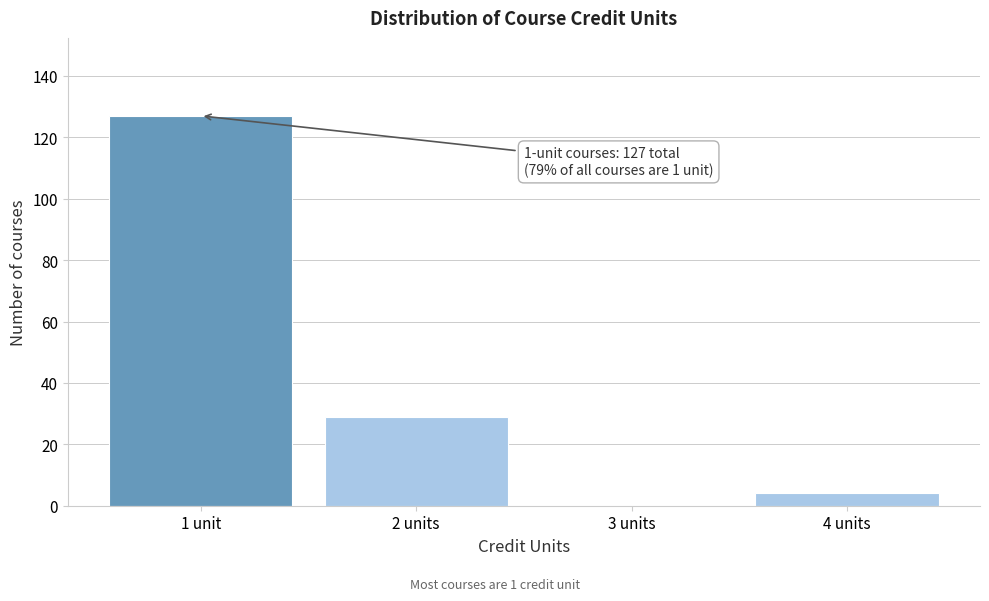

Reading left to right, list all the values displayed in this chart.

1 unit=127	2 units=29	3 units=0	4 units=4